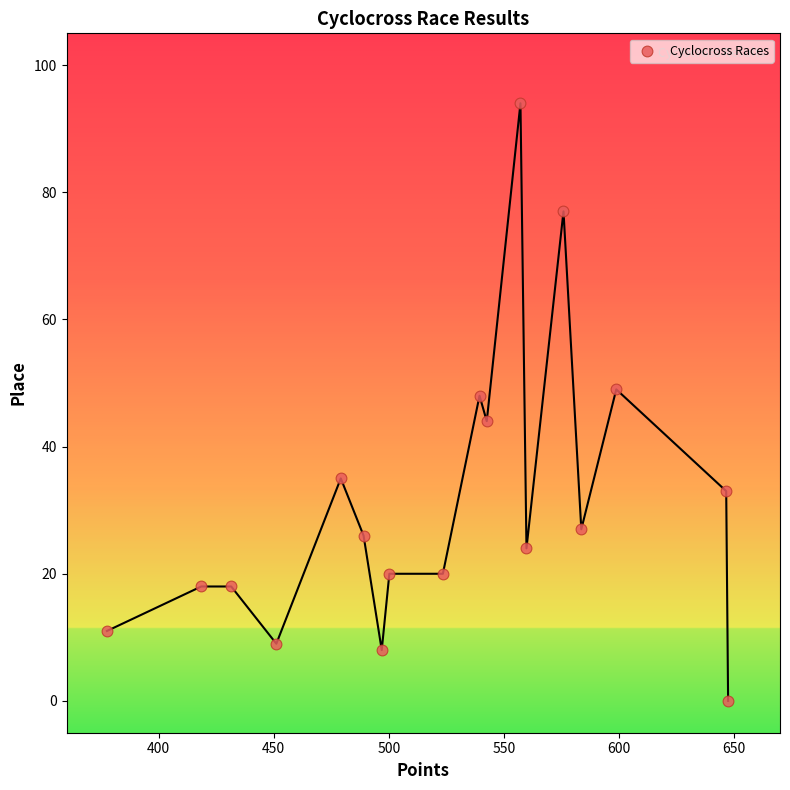

What is the range of Y values (max minus min)?

94